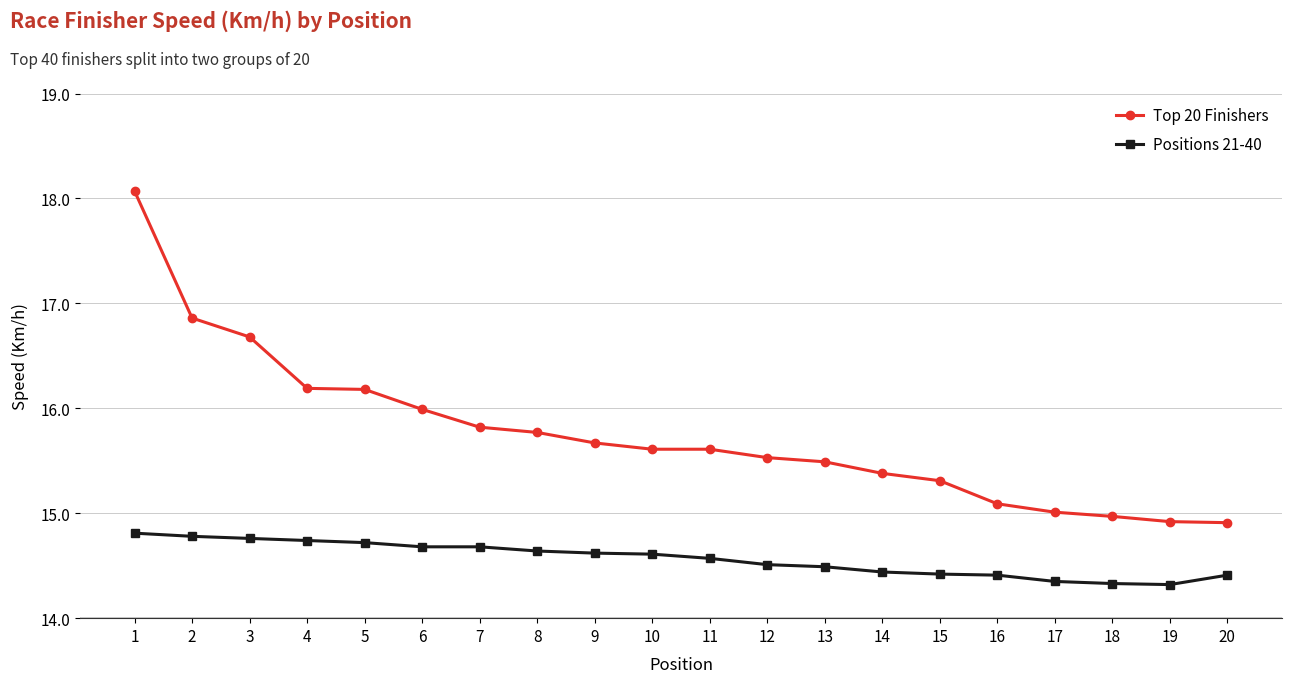

At which category does the chart reach its peak across all series?

1